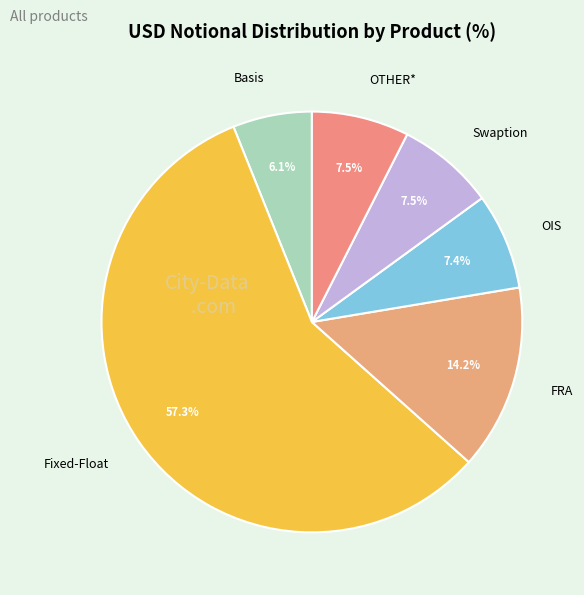

Which has a higher value, Fixed-Float or FRA?

Fixed-Float